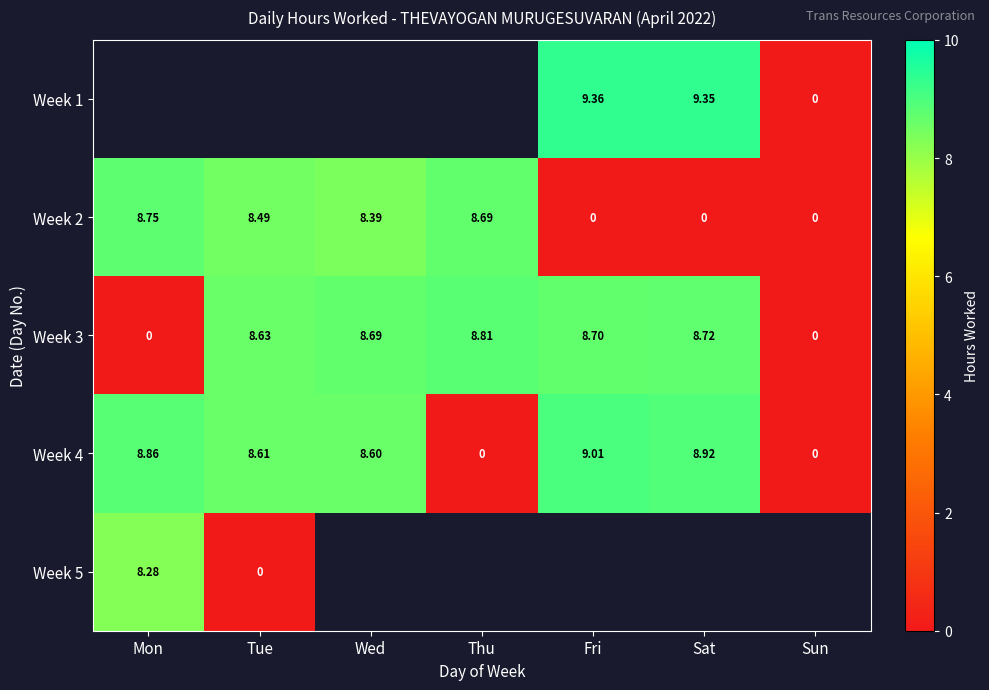

Is the value of Week 4 at Fri greater than the value of Week 5 at Mon?

Yes